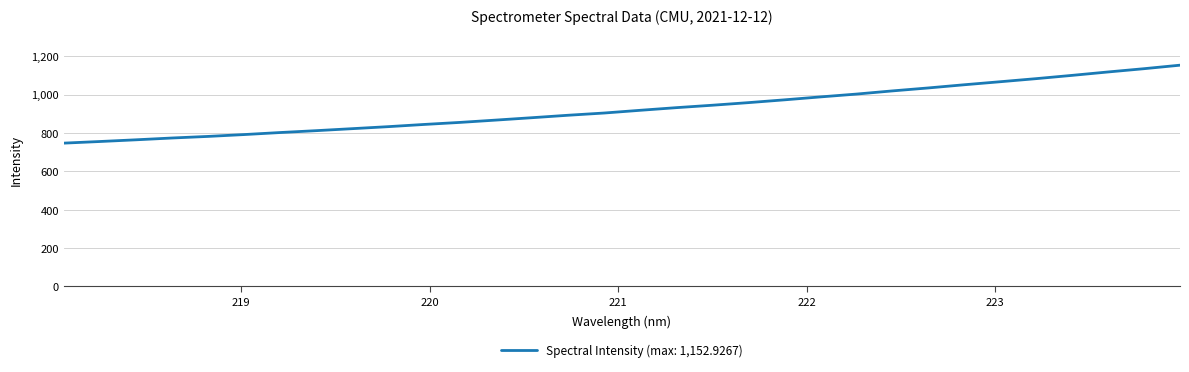

What is the minimum value shown in the chart?

746.8